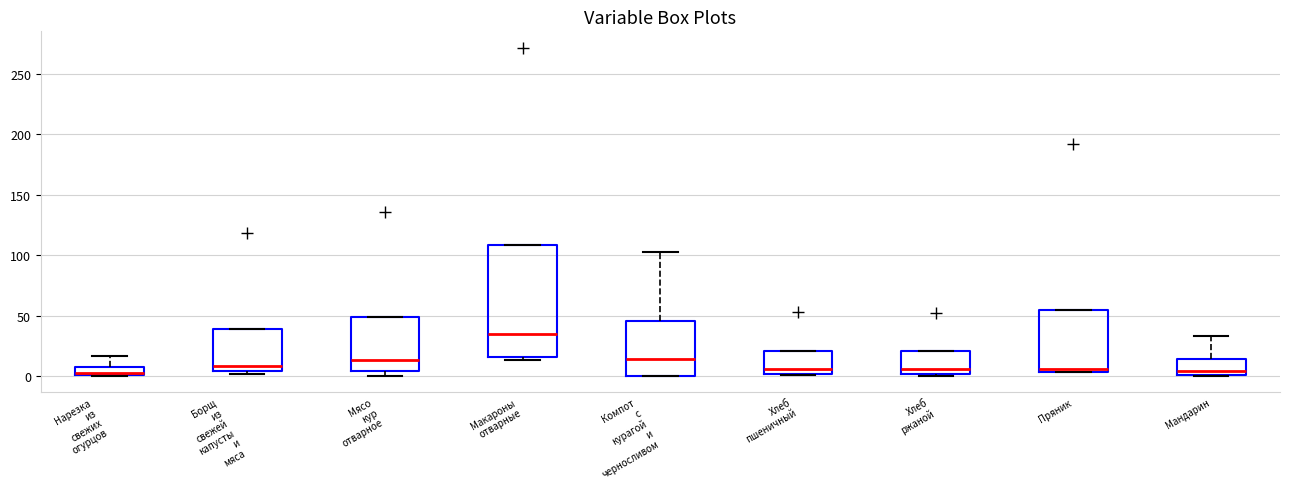

Which box is the tallest, from its lower edge to its upper edge?

Макароны отварные